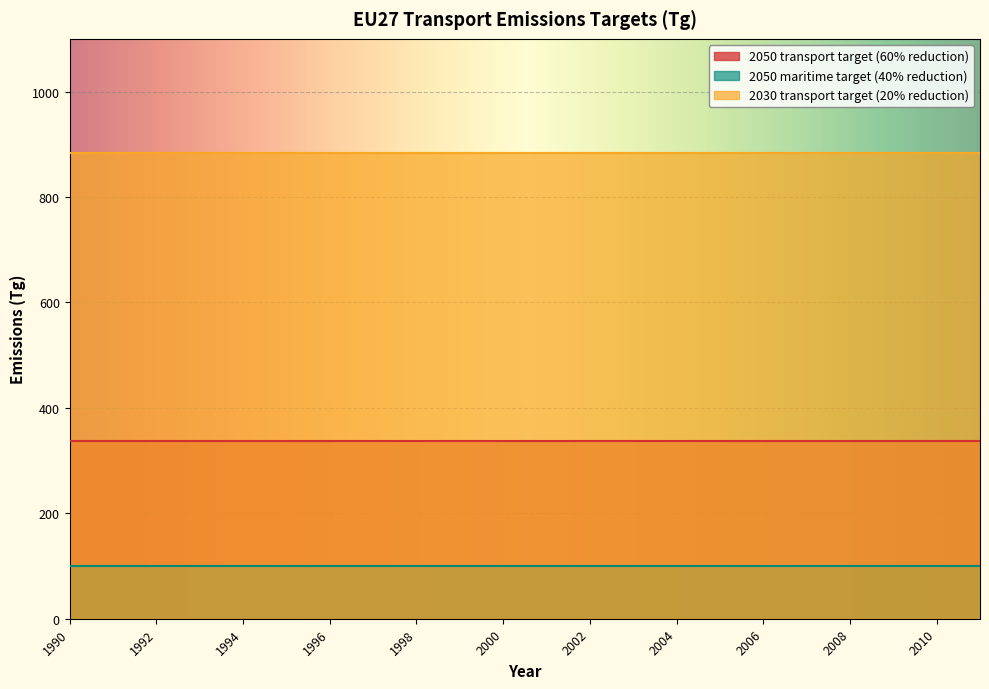

Which series changed the most between 1992 and 2003?

2050 transport target (60% reduction)